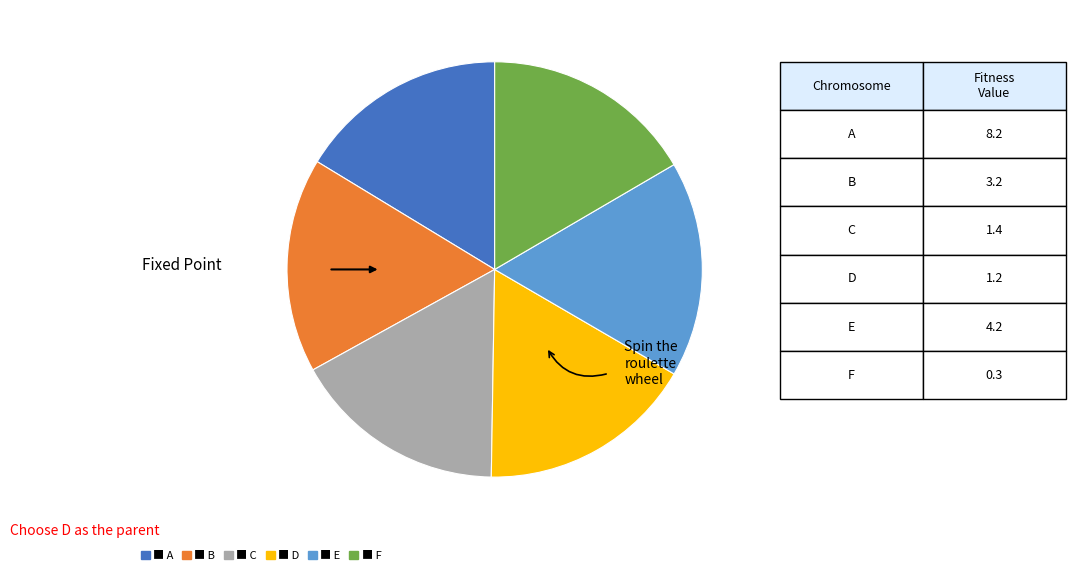

Combined, do ■ B and ■ E account for over 50%?

No